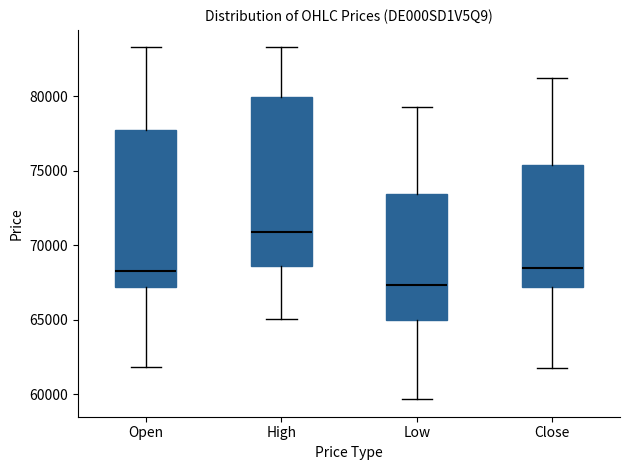

Comparing the boxes themselves (not the whiskers), which one is the tallest?

High